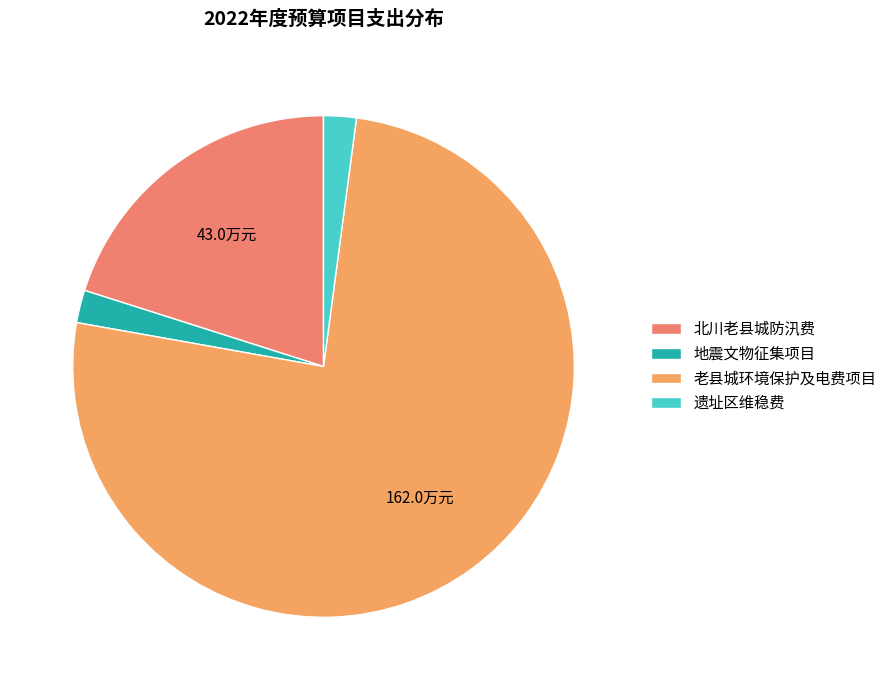

Does 老县城环境保护及电费项目 represent more than half of the total?

Yes